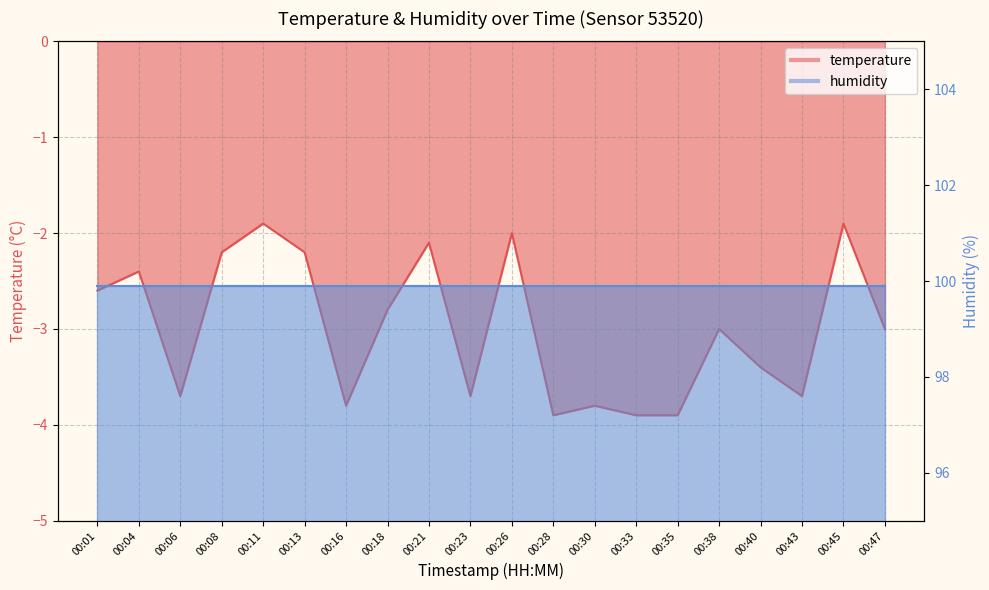

How many points are higher than both their immediate neighbors (excluding endpoints)?

7